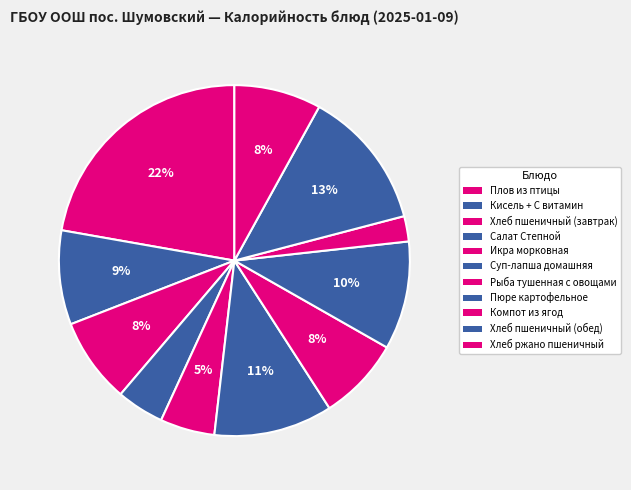

Is it true that Кисель + С витамин is 9% of the pie?

True